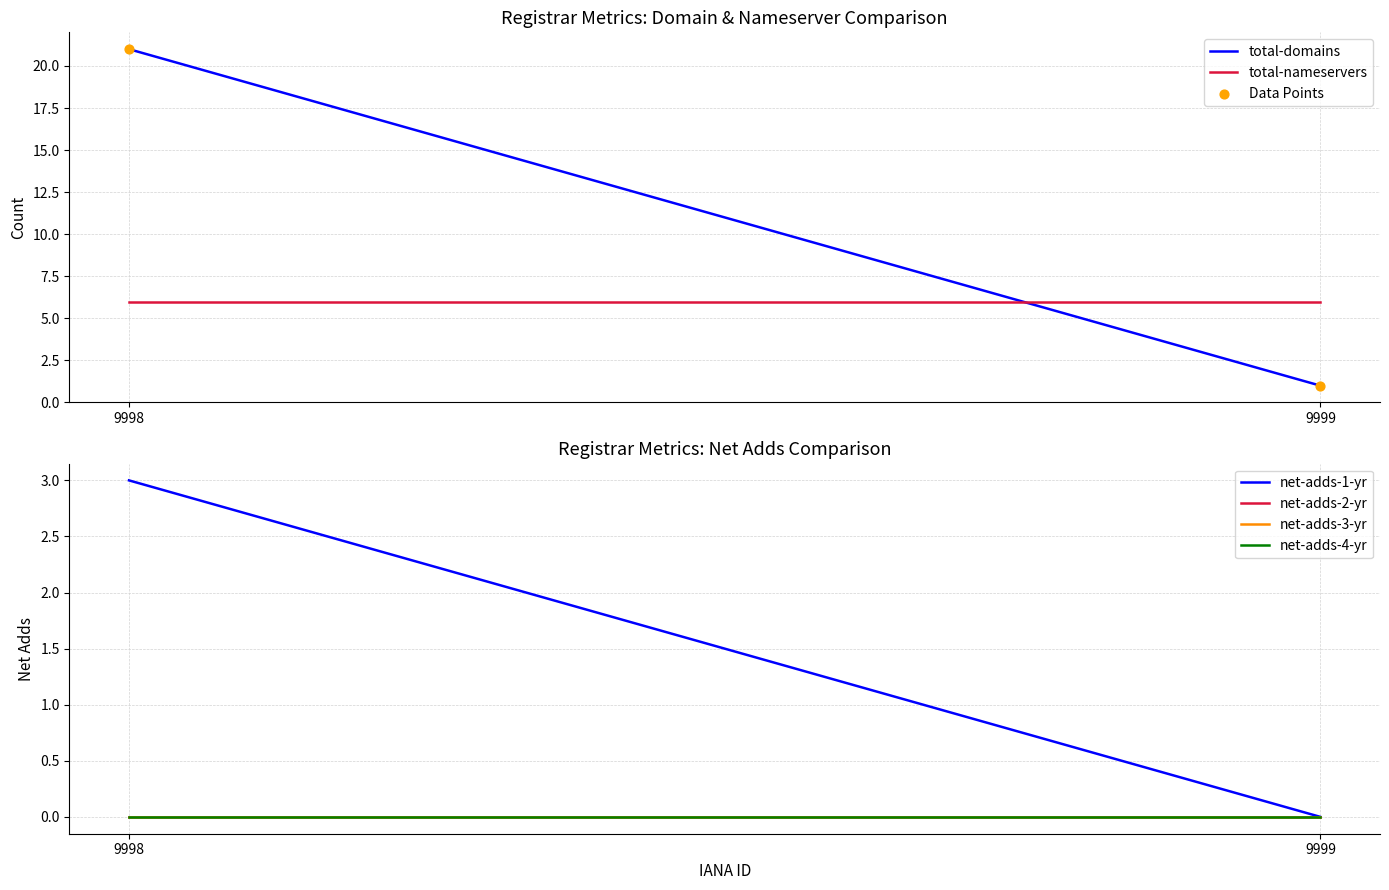

What is the average Y value?

11